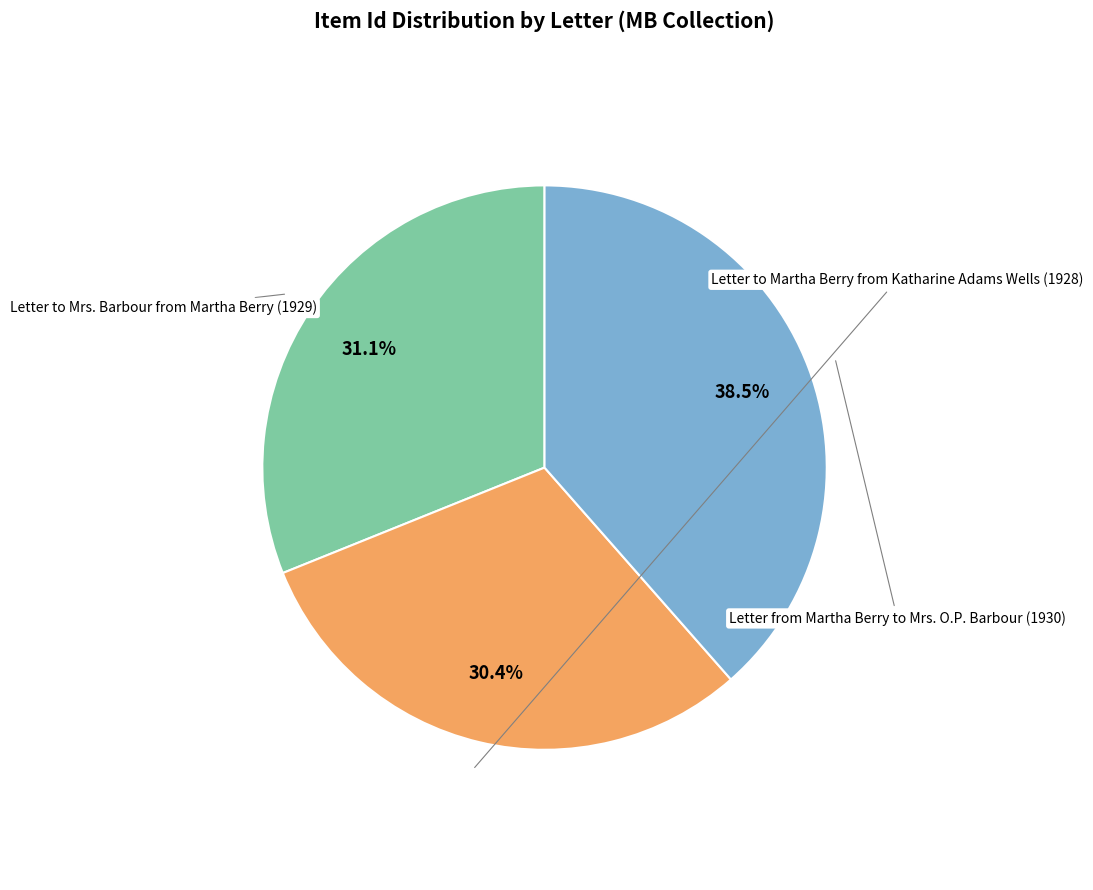

What is the ratio of the value at Letter to Martha Berry from Katharine Adams Wells (1928) to the value at Letter from Martha Berry to Mrs. O.P. Barbour (1930)?

0.8